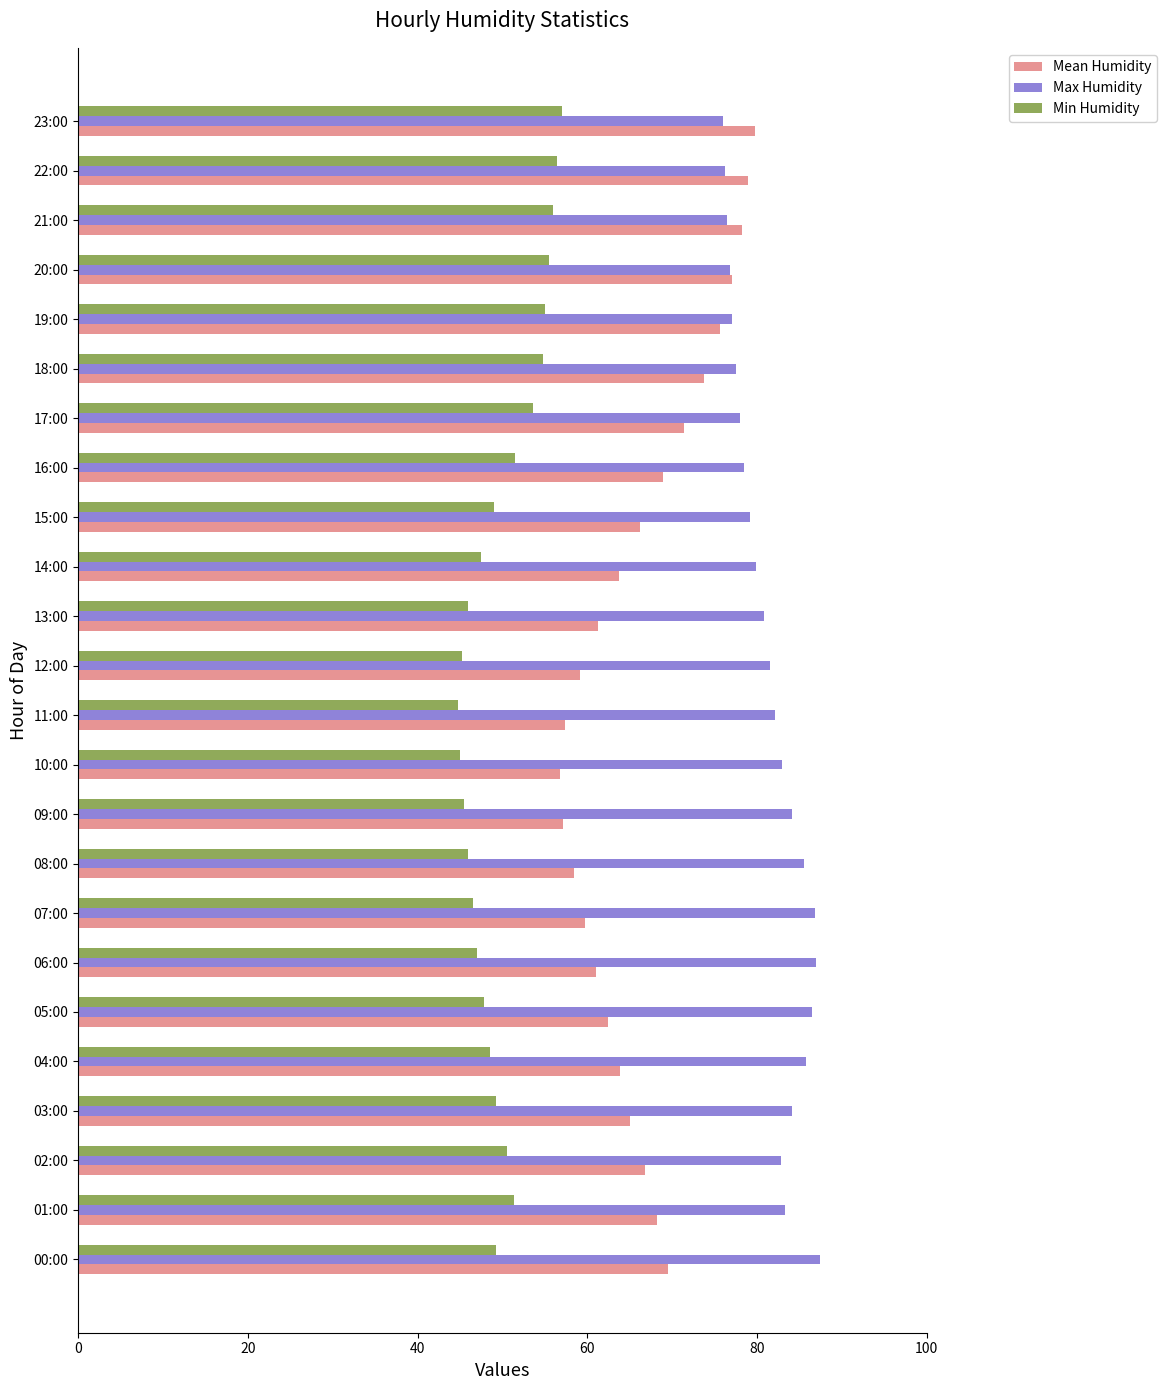

Rank the series by their maximum value, from lowest to highest.

Min Humidity, Mean Humidity, Max Humidity